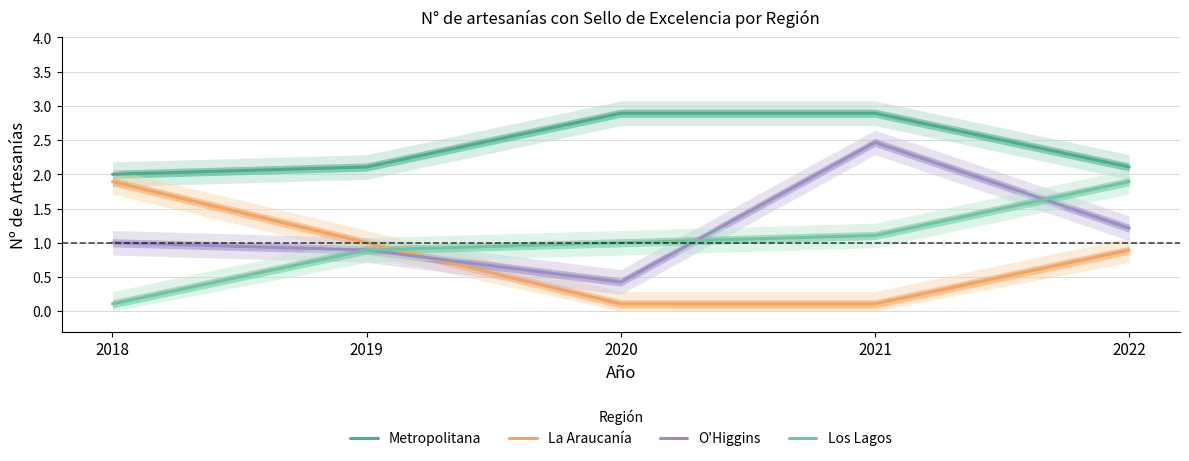

What are all the series names shown in the legend?

Metropolitana, La Araucanía, O'Higgins, Los Lagos